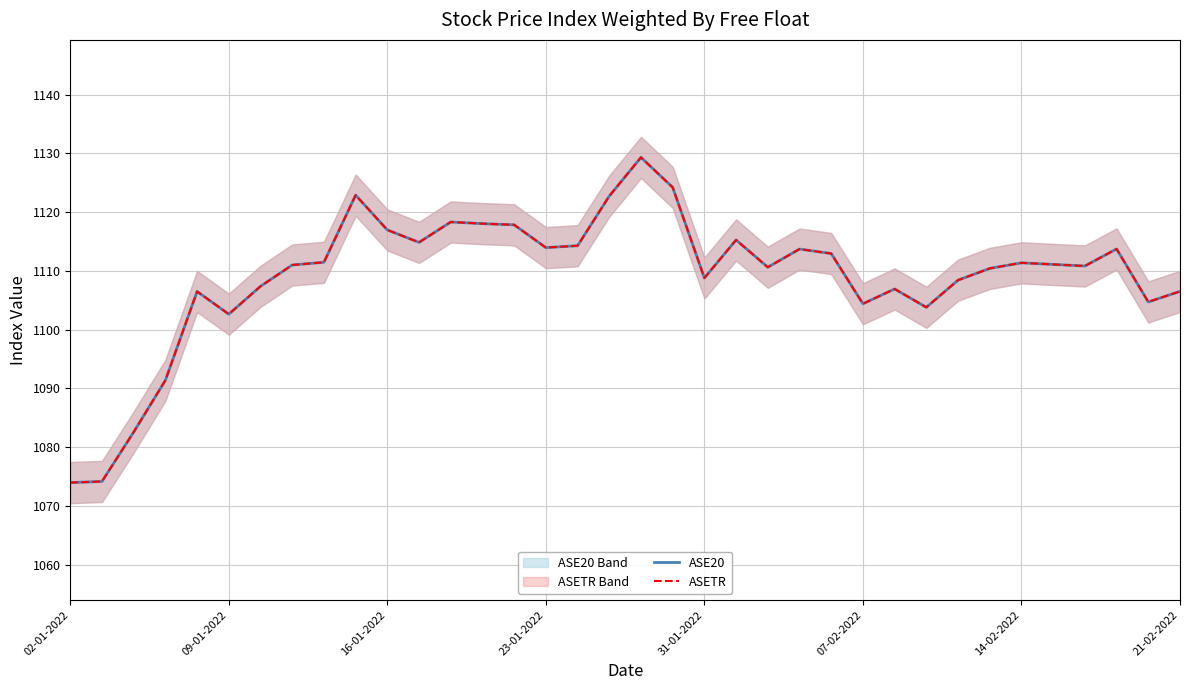

What is the value of the ASE20 point at the 5th from the left?

1106.5